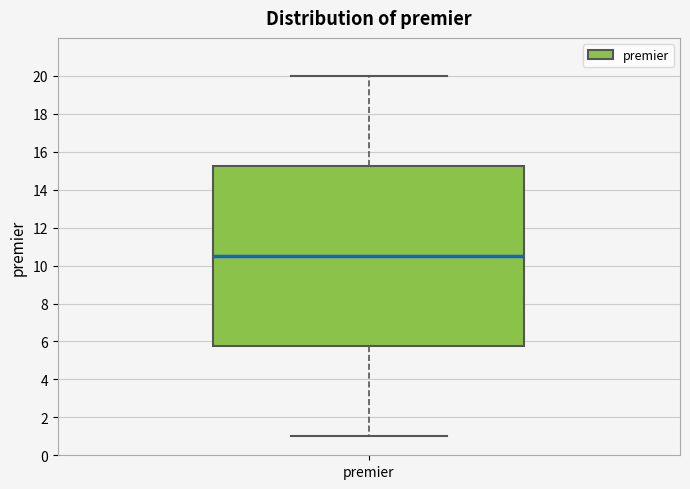

Read this box plot against the y-axis: the position of the median line, the range covered by the box, and the ends of both whiskers. The values are not printed on the chart, so give them approximately, as read against the axis.

median 10.6, box 5.8 to 15.2, whiskers 1.0 to 20.0